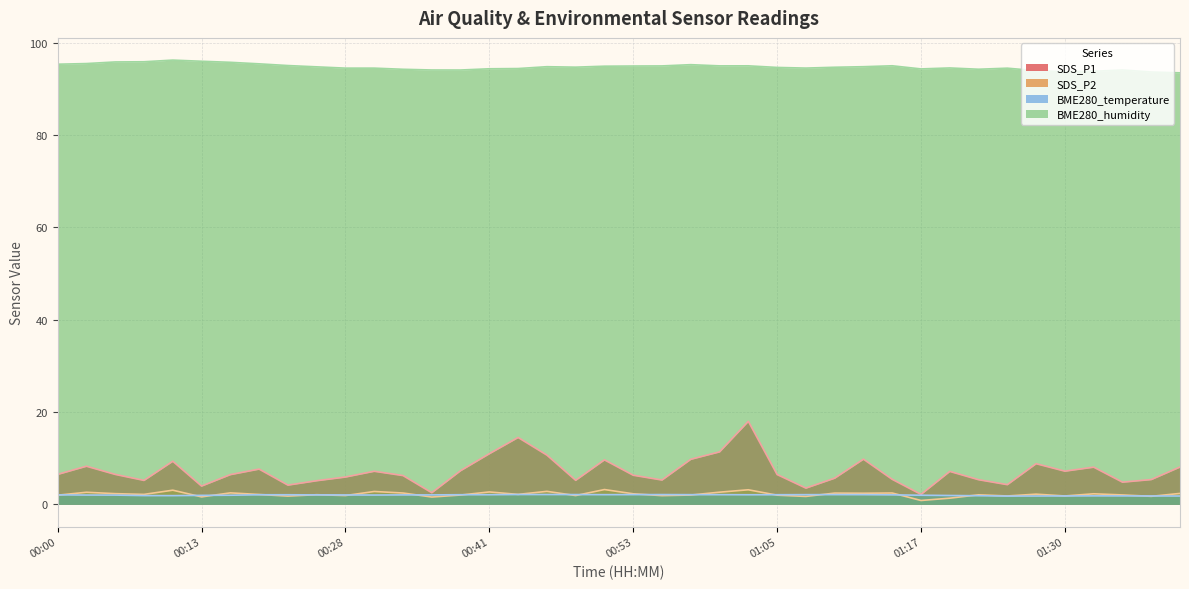

Does the chart display data point markers on the line(s)?

No